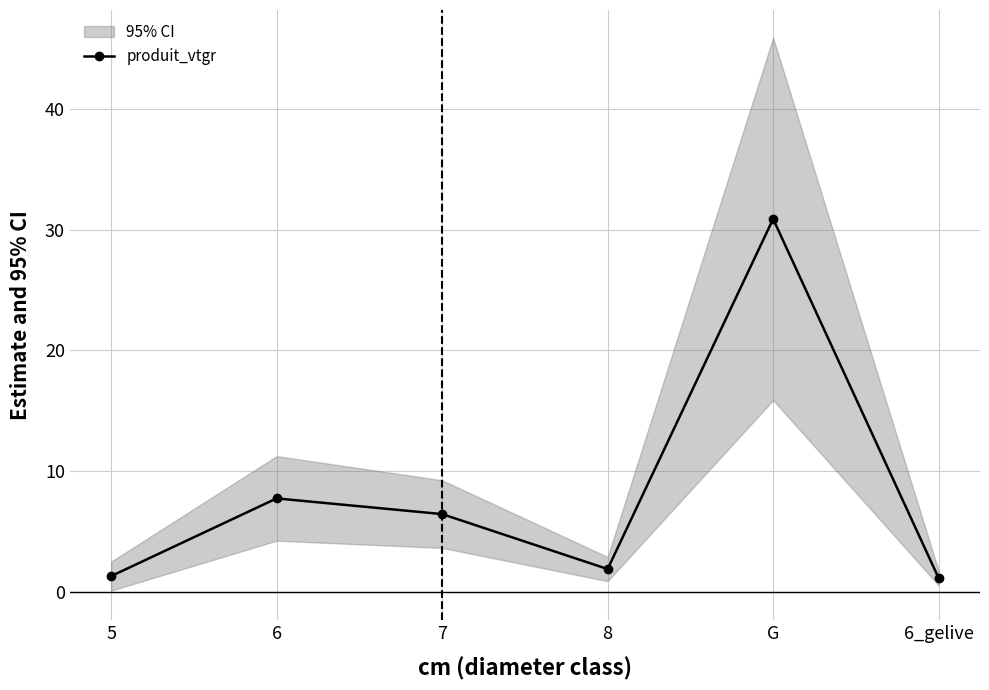

What is the label of the 3rd point from the left?

7